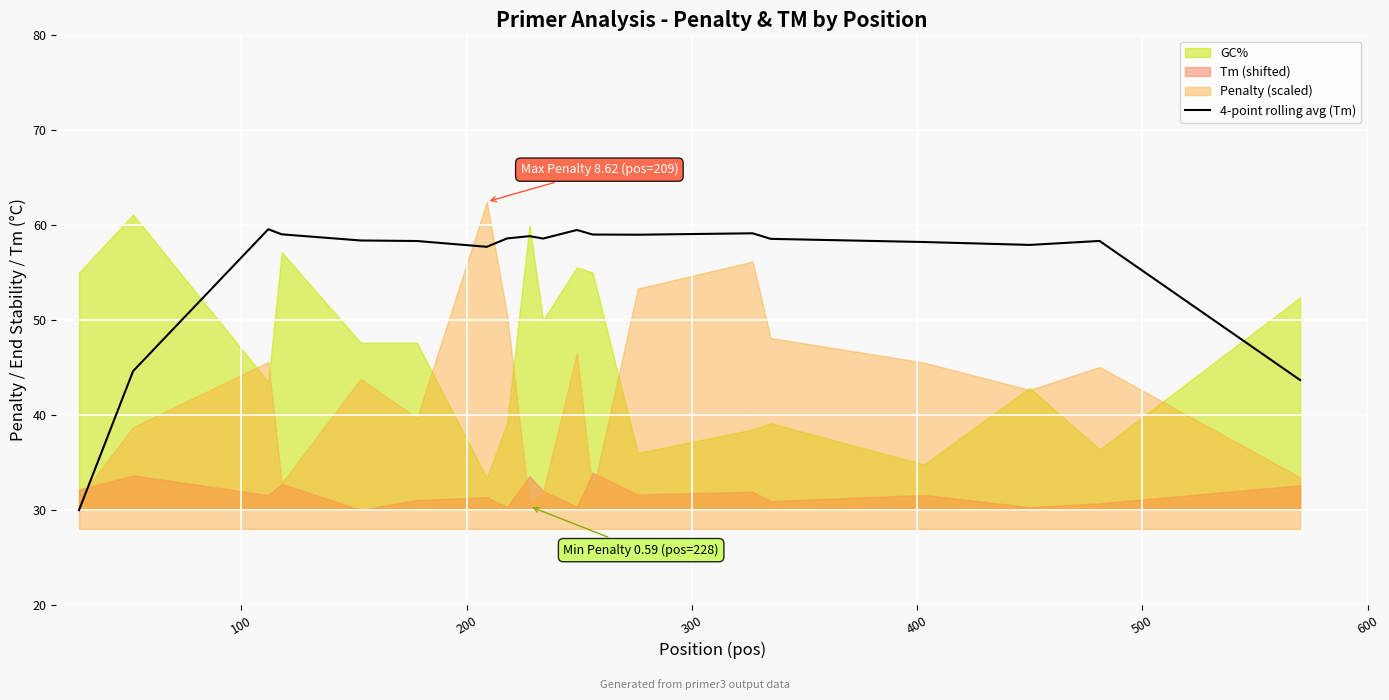

Is it true that the value at 300 is 77.6?

False